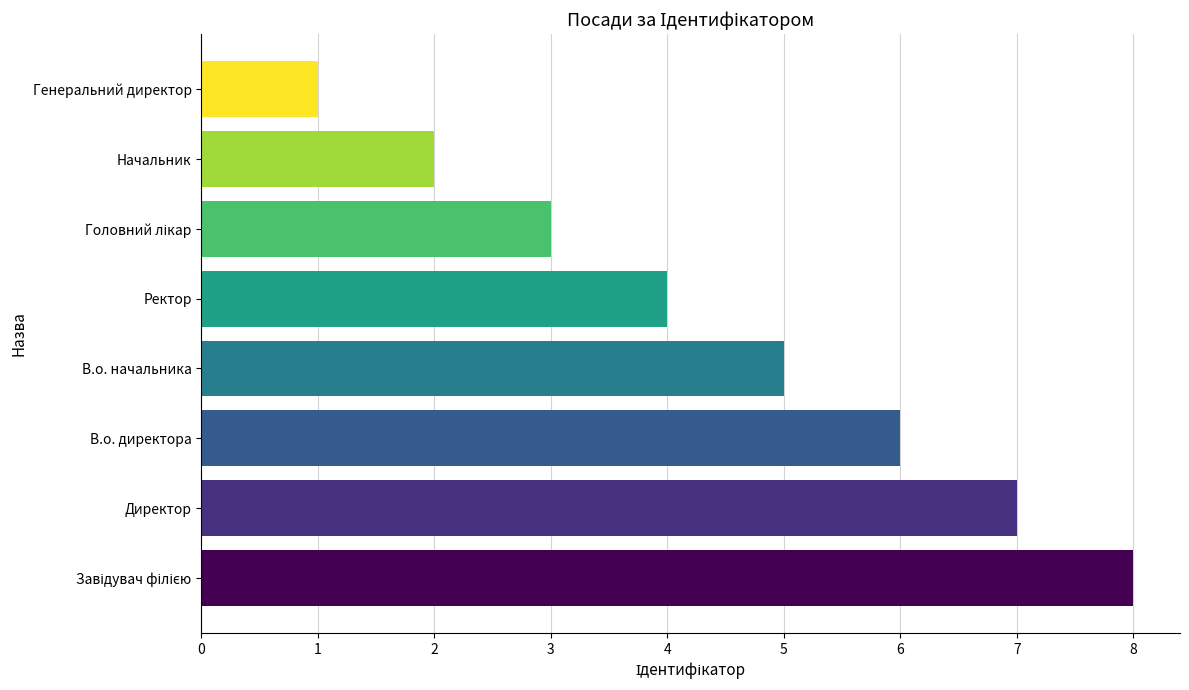

How many data points are less than 5?

4